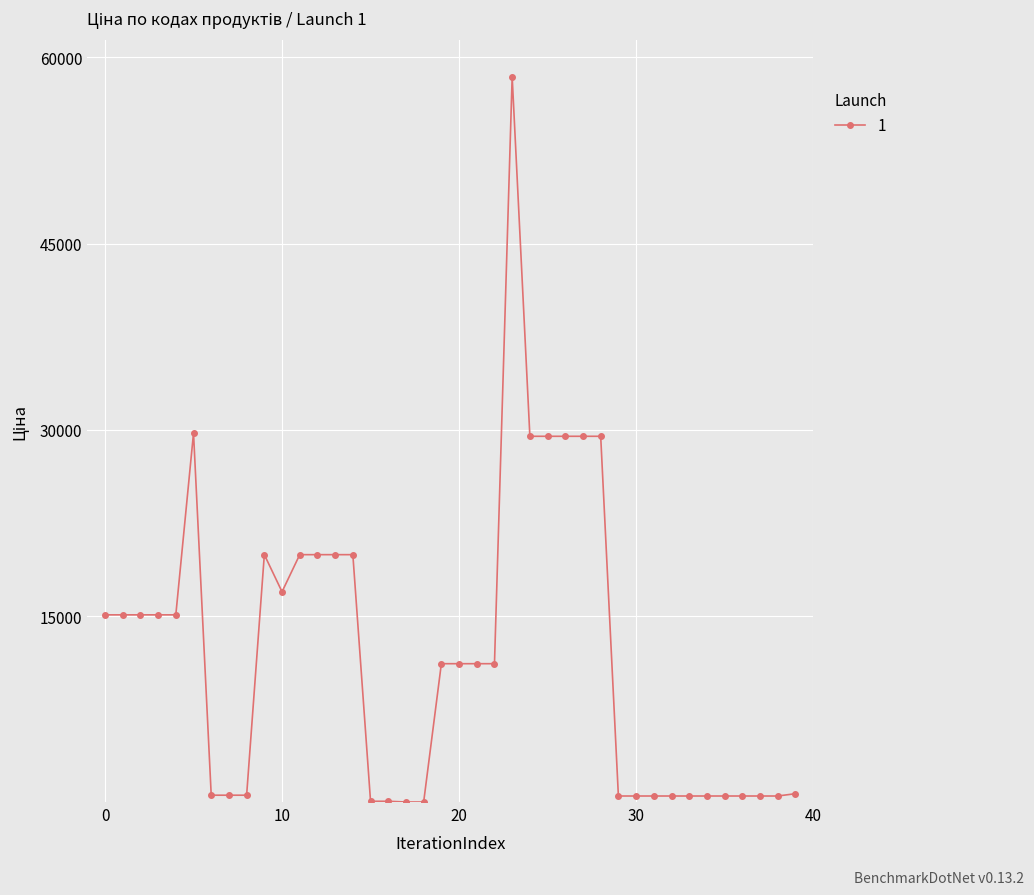

What is the sum of all values?

481048.9